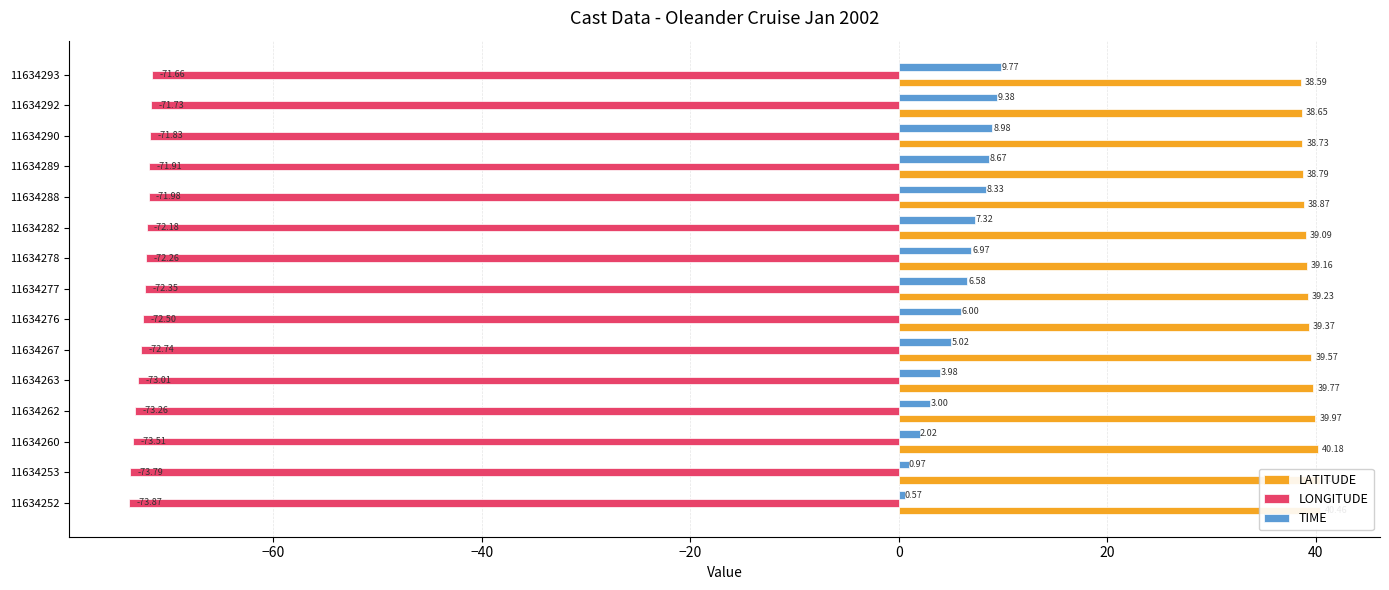

The LONGITUDE series shows -115.5 at 11634293. True or false?

False